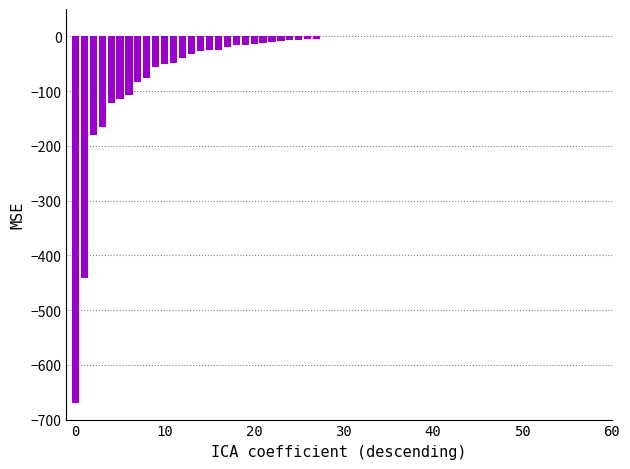

Reading left to right, what are all the values shown in this chart?

-670.0	-441.0	-180.3	-166.0	-122.6	-114.7	-107.8	-83.6	-76.4	-56.6	-49.8	-48.9	-39.1	-32.7	-27.5	-24.4	-24.2	-19.0	-16.5	-15.2	-13.8	-12.9	-9.6	-7.7	-7.0	-6.2	-4.6	-4.3